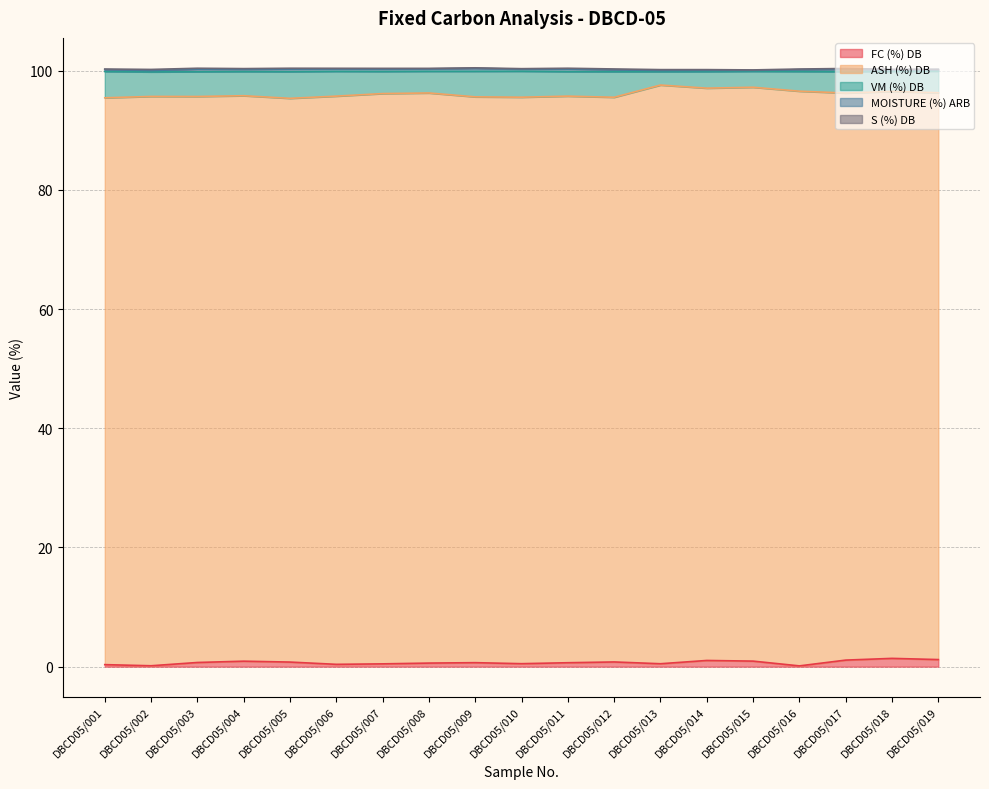

Does the chart display data point markers on the line(s)?

No